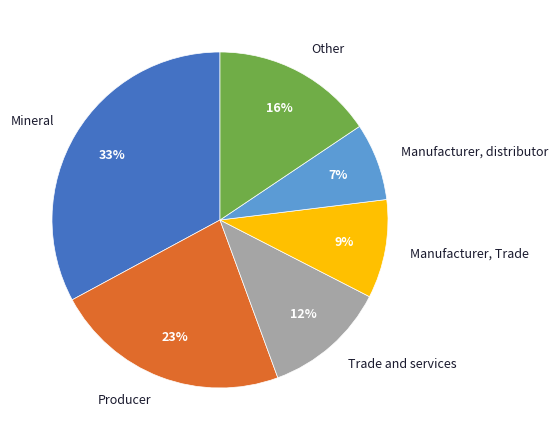

Which category has the biggest portion of the pie?

Mineral